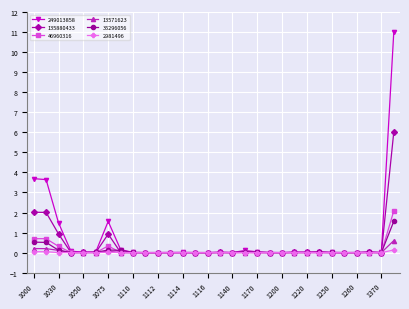

Which series has the widest spread of values?

249013858